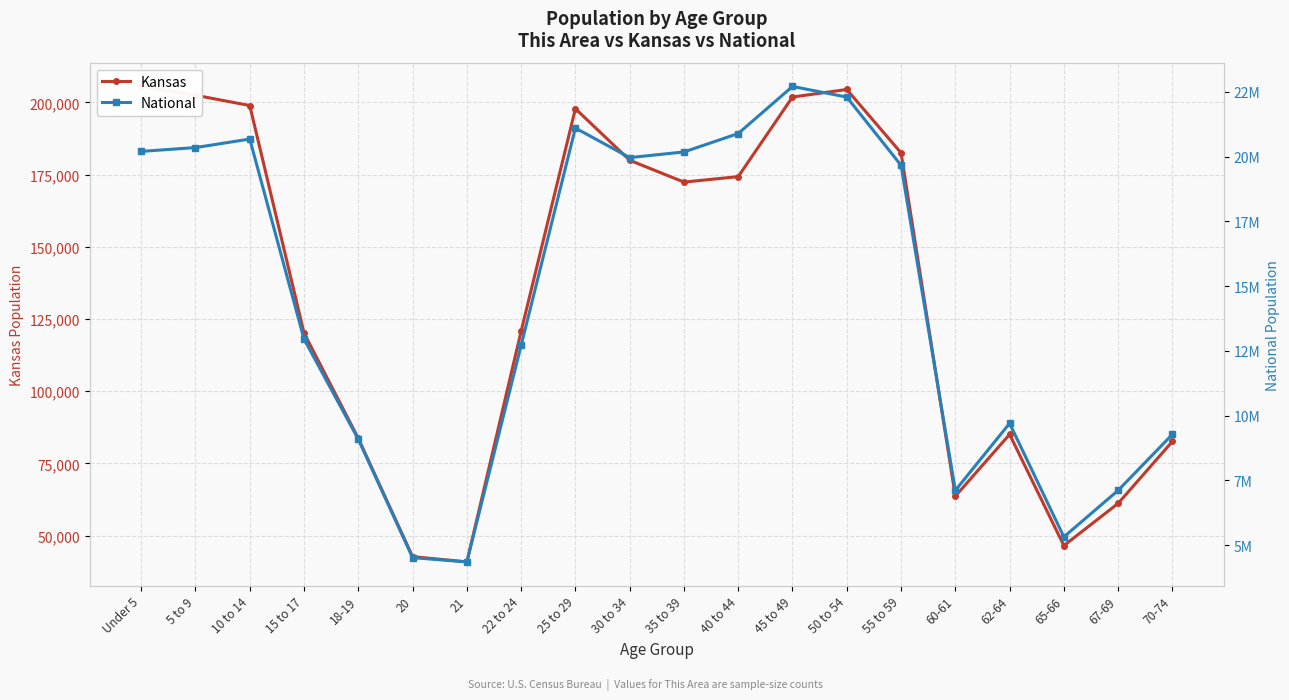

What is the value of the National point at the 4th from the left?

12954254